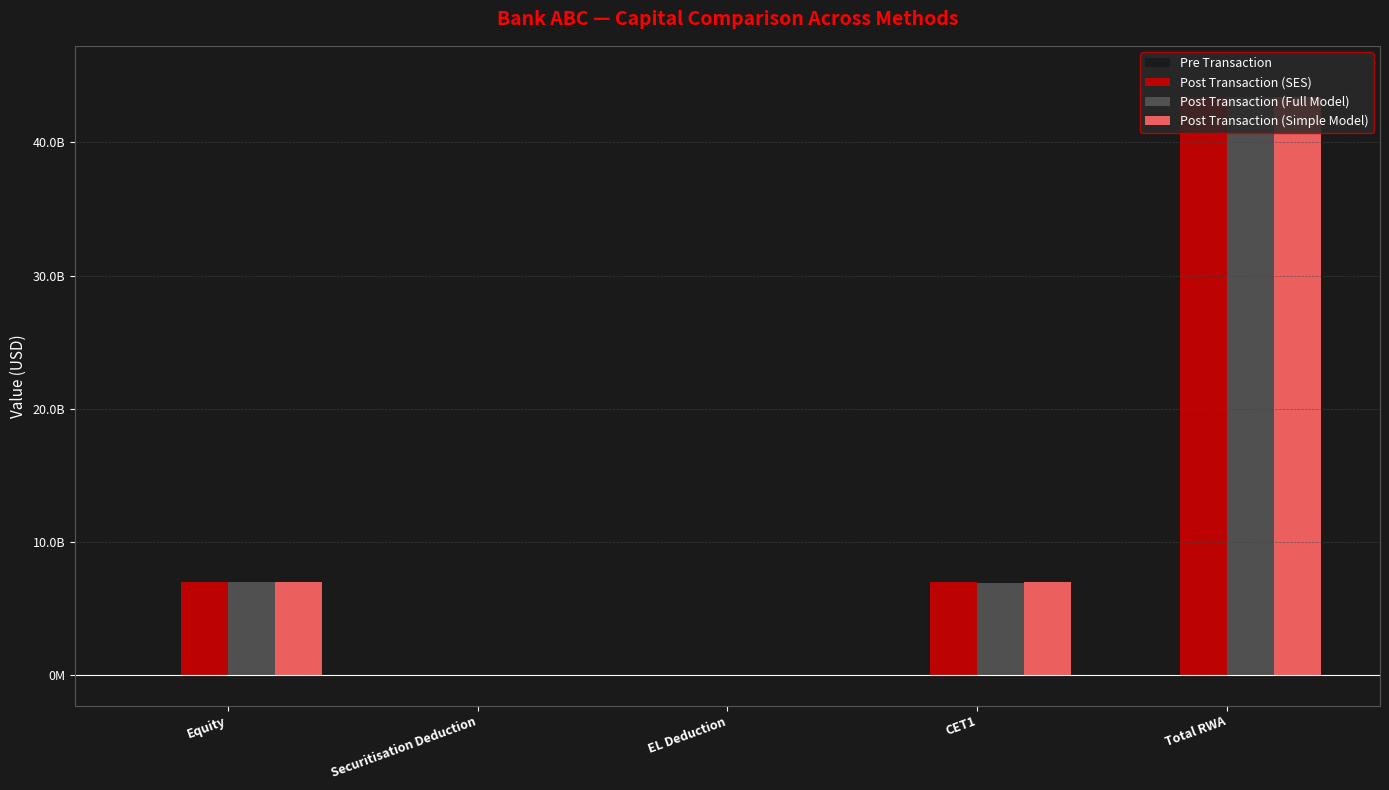

What are all the series names shown in the legend?

Pre Transaction, Post Transaction (SES), Post Transaction (Full Model), Post Transaction (Simple Model)